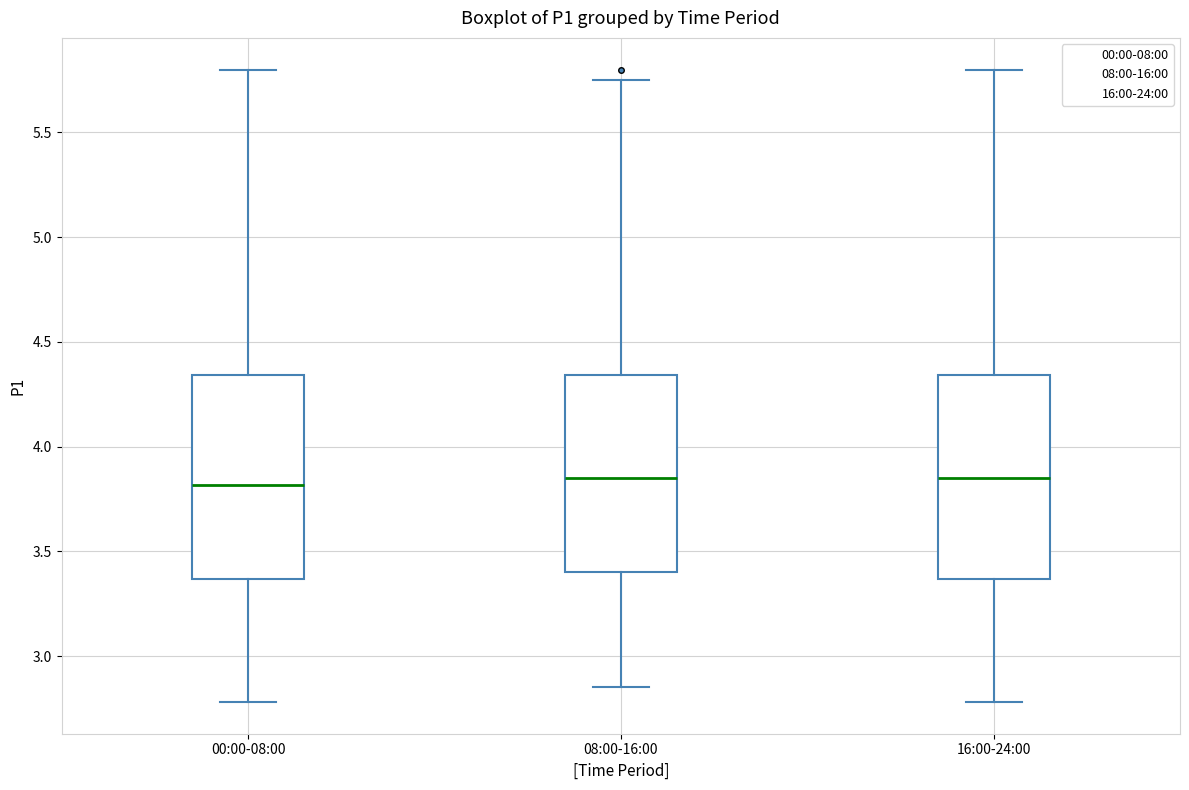

Reading left to right, transcribe this box plot: for each box, give where its median line is, the range the box spans, and where its two whiskers end, as read against the y-axis. The values are not printed on the chart, so give them approximately, as read against the axis.

00:00-08:00: median 3.80, box 3.35 to 4.35, whiskers 2.80 to 5.80
08:00-16:00: median 3.85, box 3.40 to 4.35, whiskers 2.85 to 5.75
16:00-24:00: median 3.85, box 3.35 to 4.35, whiskers 2.80 to 5.80